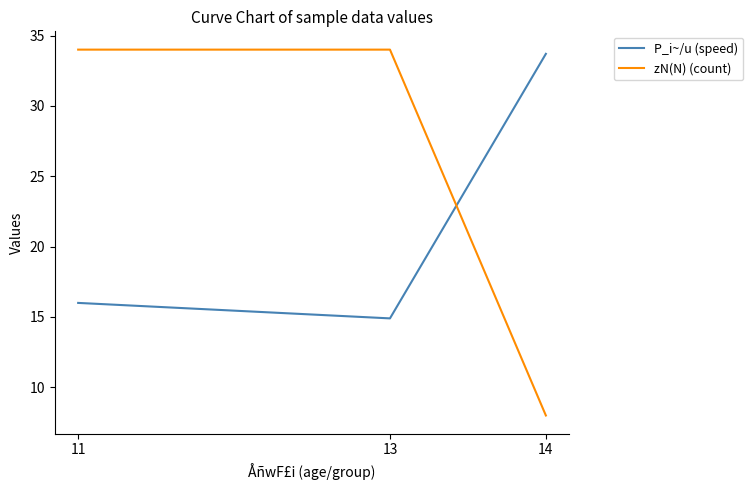

How many lines are shown in the chart?

2